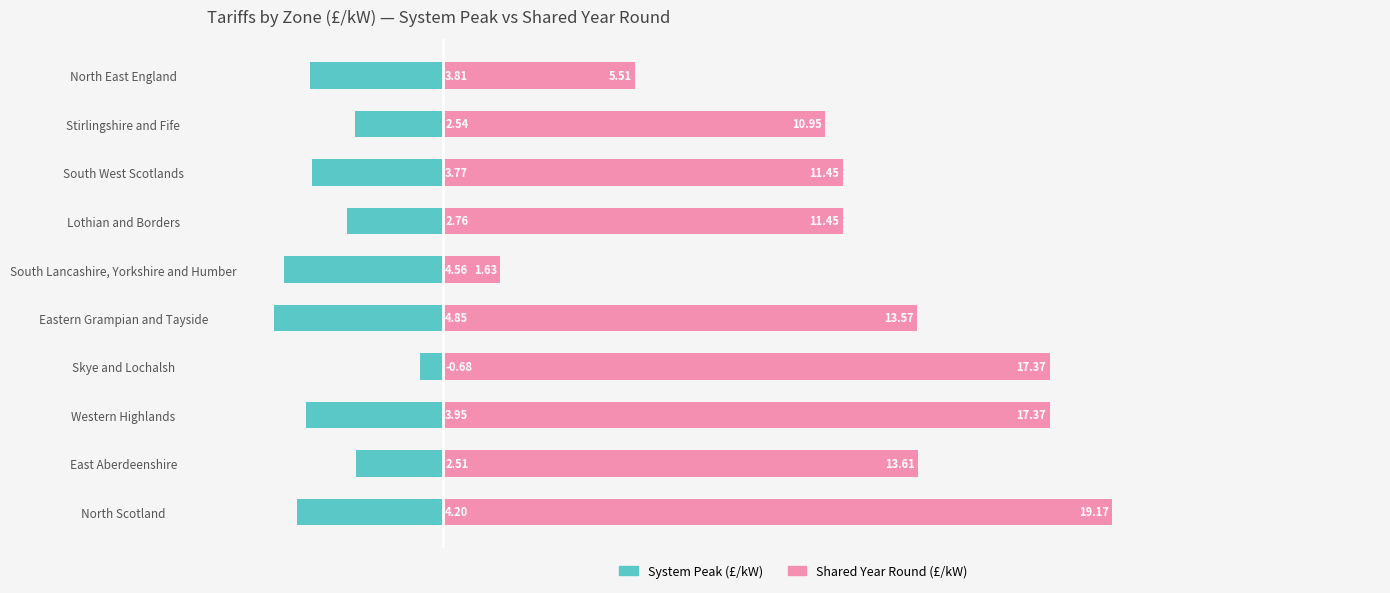

At North East England, list the series in order from smallest to largest.

System Peak, Shared Year Round